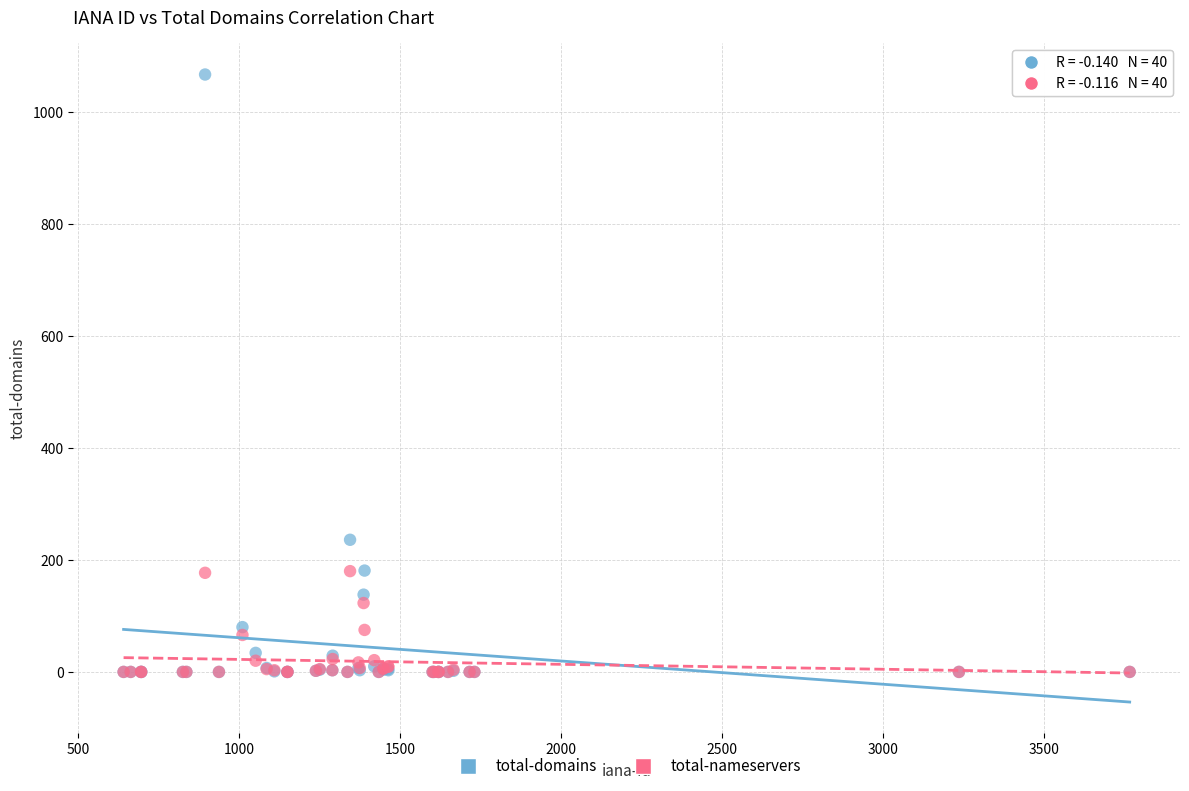

Across all series, what Y value is closest to 533?

236